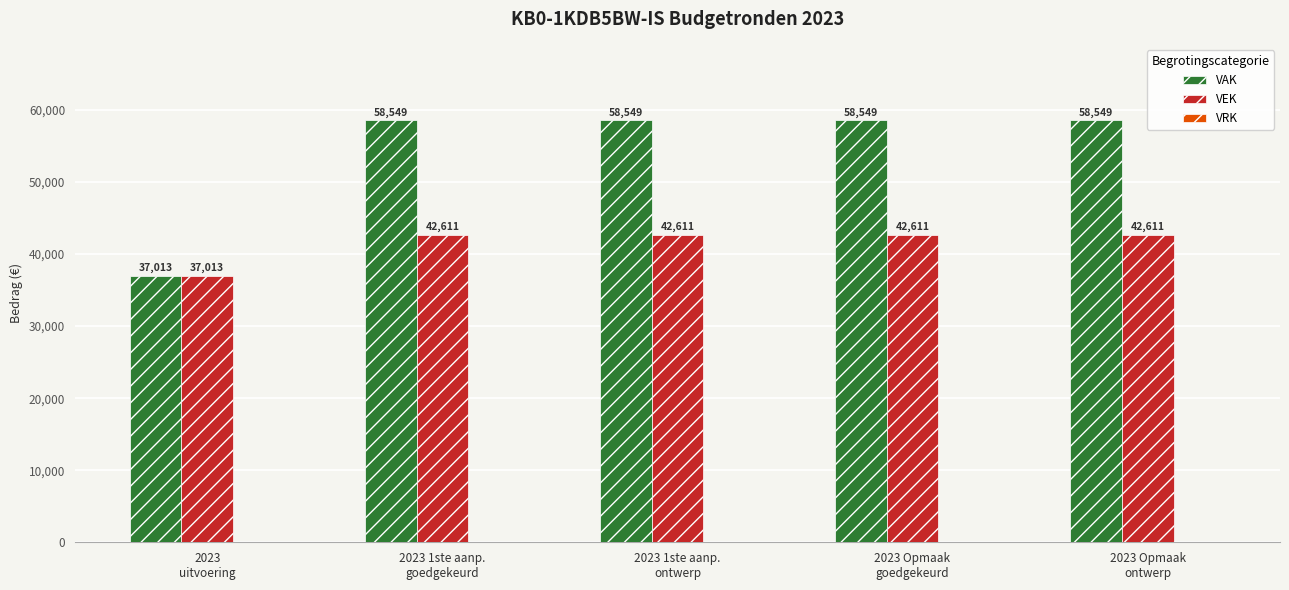

List the series in order of their overall mean, highest first.

VAK, VEK